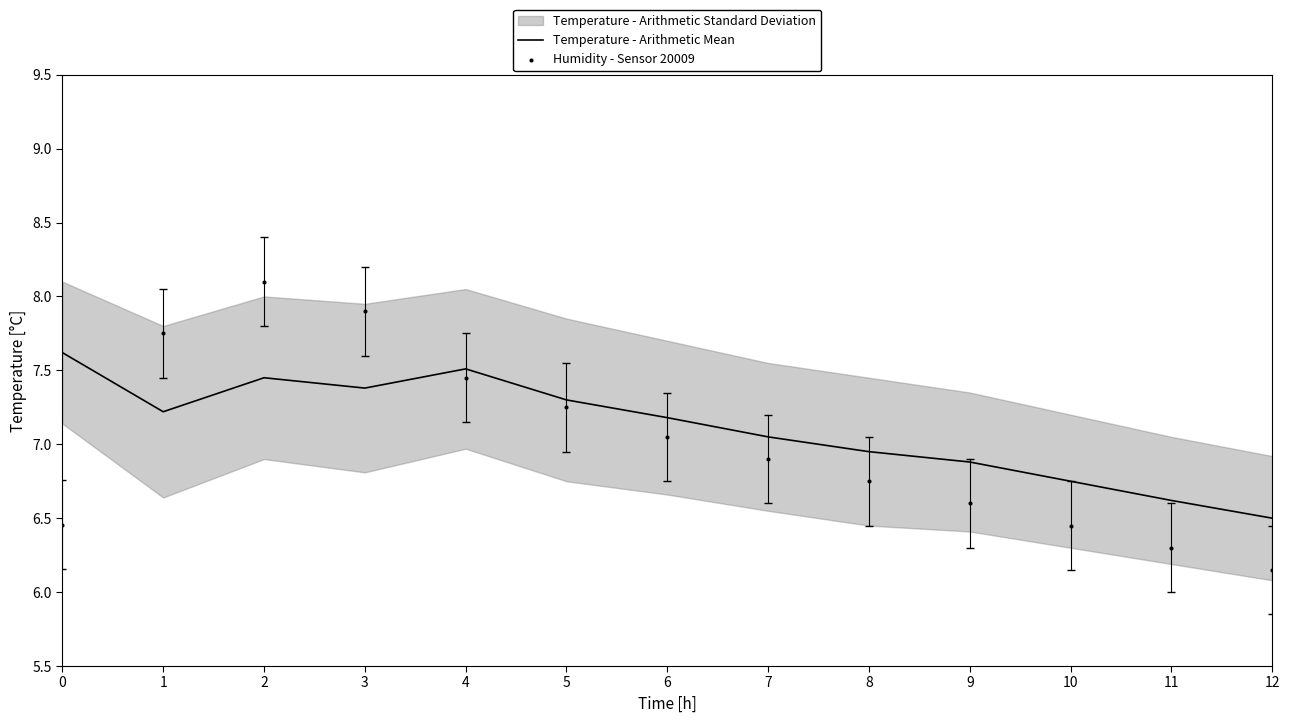

Which series has the largest total across all categories?

Temperature - Arithmetic Mean